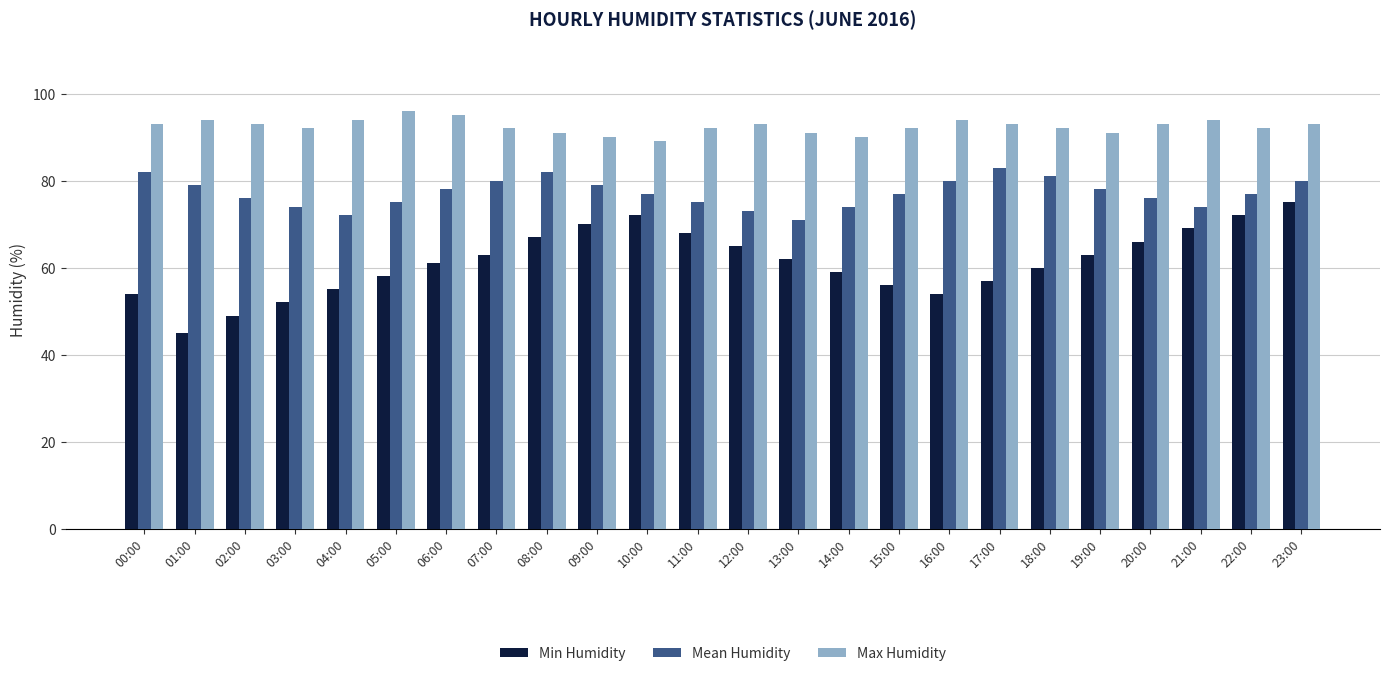

What is the difference between the Mean Humidity values at 08:00 and 23:00?

2